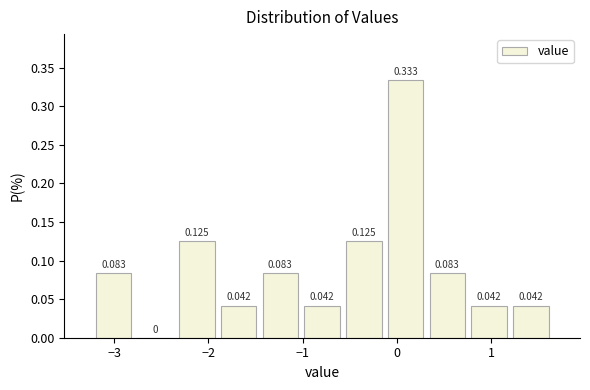

Reading left to right, list every bar in this chart as the range it spans on the x-axis followed by its height. The bar edges are not printed on the chart, so give them approximately, as read against the axis.

-3.2 to -2.8: 0.083
-2.8 to -2.3: 0.000
-2.3 to -1.9: 0.125
-1.9 to -1.5: 0.042
-1.5 to -1.0: 0.083
-1.0 to -0.6: 0.042
-0.6 to -0.1: 0.125
-0.1 to 0.3: 0.333
0.3 to 0.8: 0.083
0.8 to 1.2: 0.042
1.2 to 1.6: 0.042